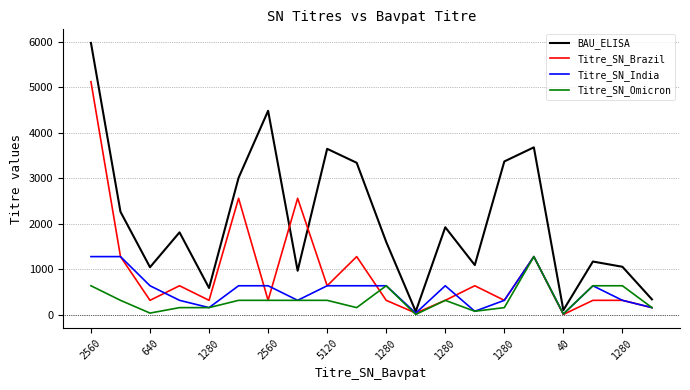

Which series has the widest spread of values?

BAU_ELISA